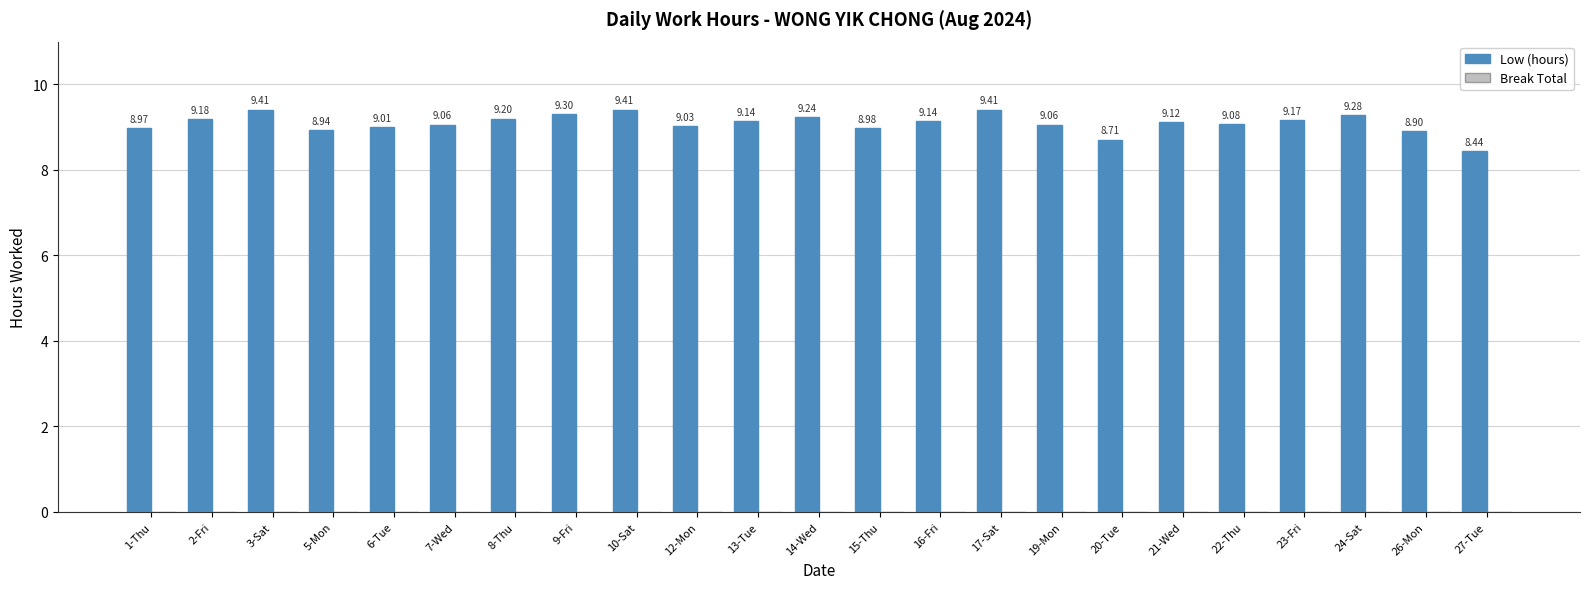

What is the change in value from 16-Fri to 20-Tue?

-0.4